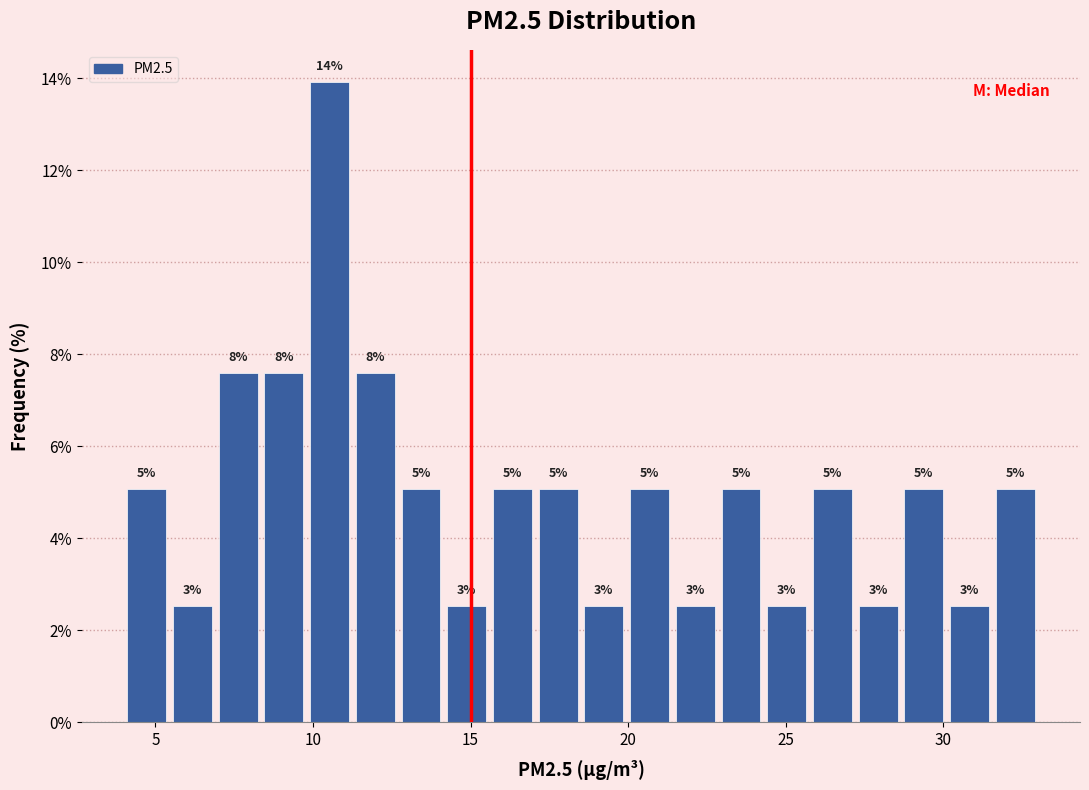

Around what value on the x-axis is the tallest bar? Give the approximate position of its centre, as read against the axis.

10.5